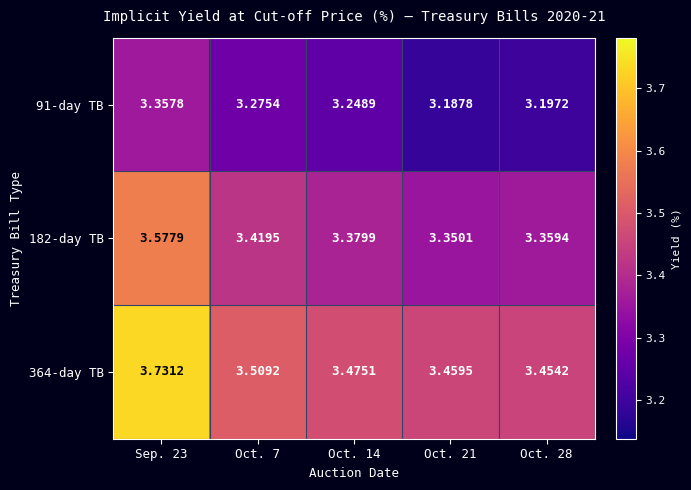

What is the total value across all series at Oct. 21?

10.0